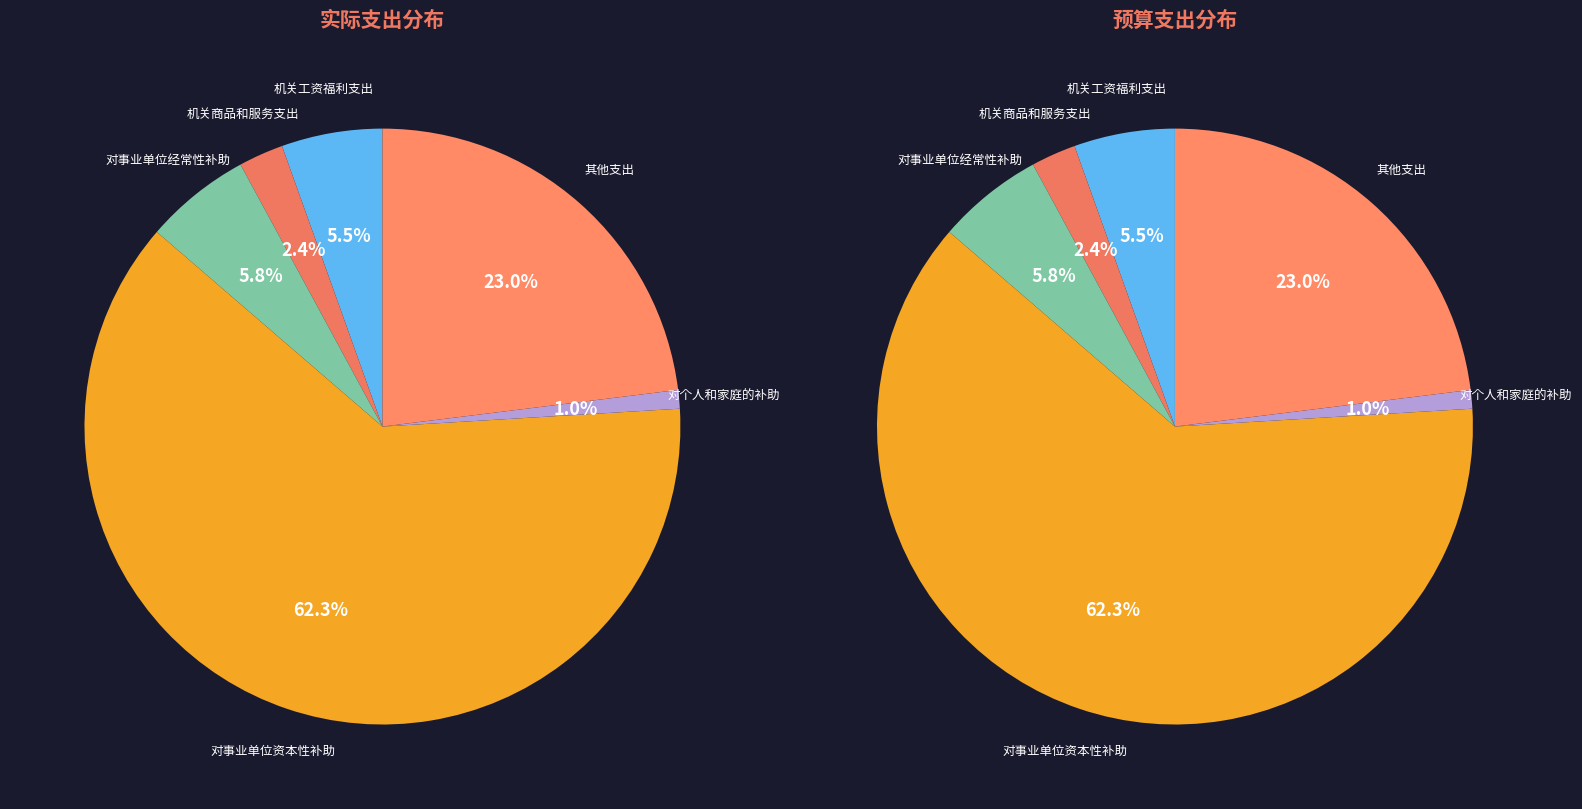

What is the total percentage of 机关工资福利支出 and 对事业单位资本性补助?

67.8%